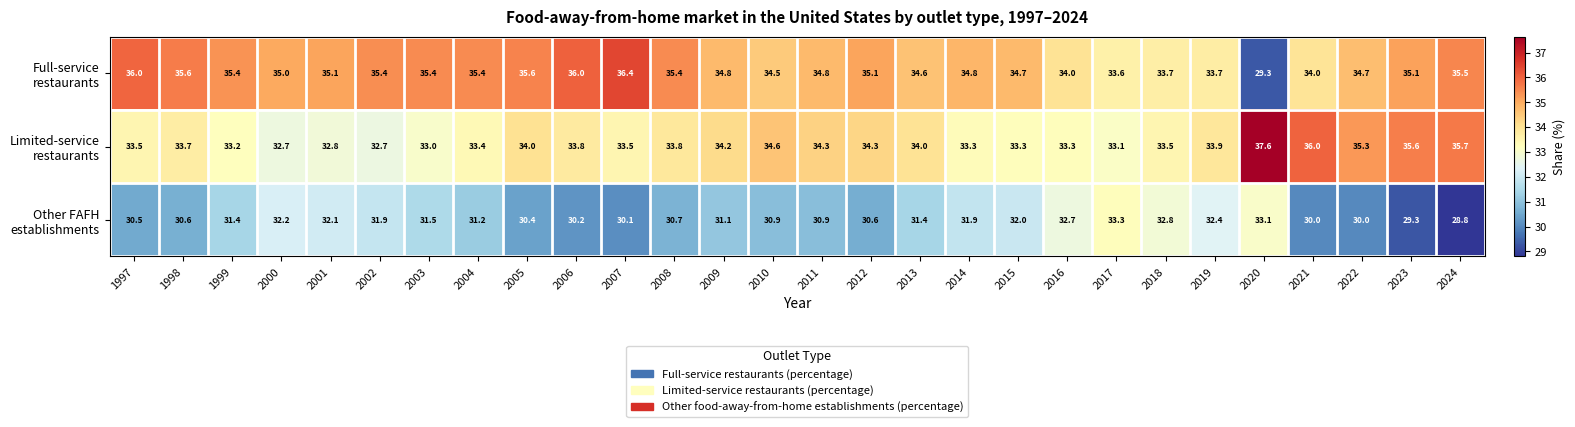

What is the total value across all series at 2013?

100.0